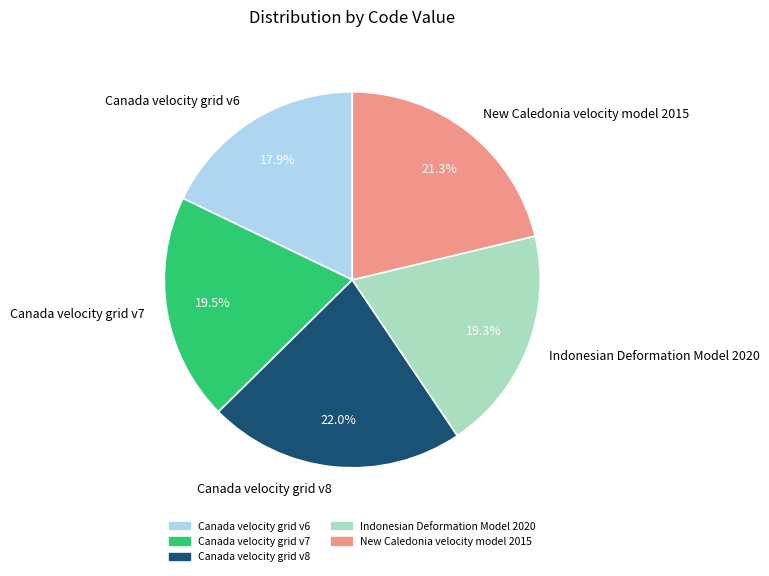

What is the ratio of the value at Canada velocity grid v6 to the value at Indonesian Deformation Model 2020?

0.9